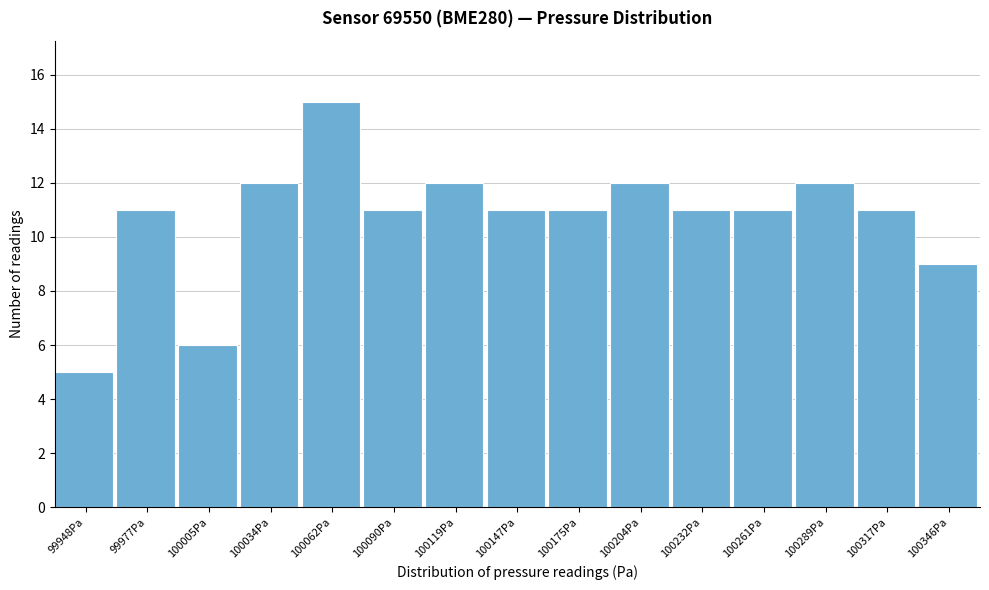

Which range on the x-axis has the tallest bar?

100050 to 100075